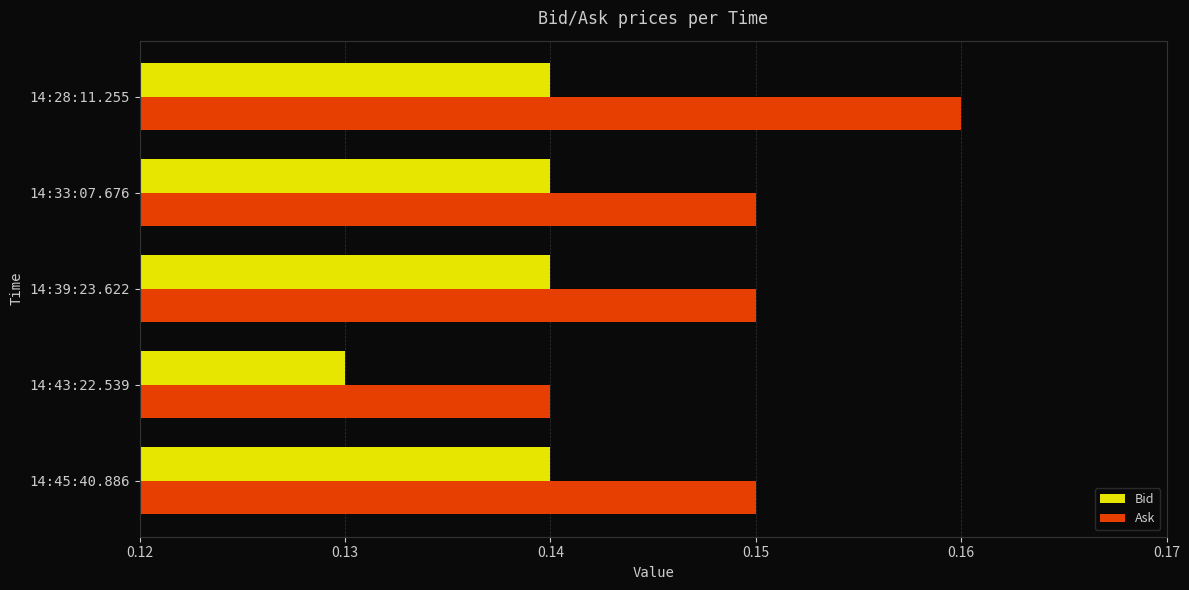

List the series in order of their overall mean, highest first.

Ask, Bid